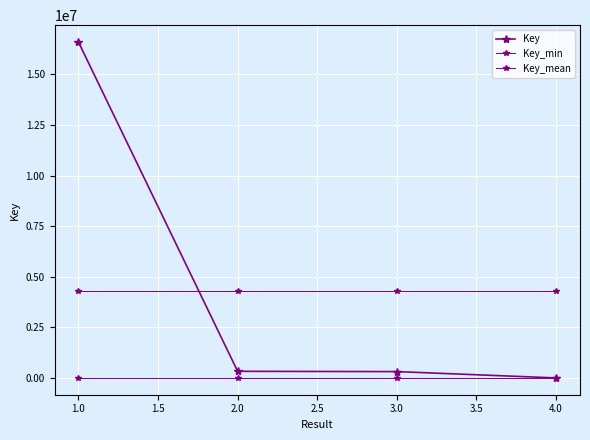

Count the number of data series in this chart.

3